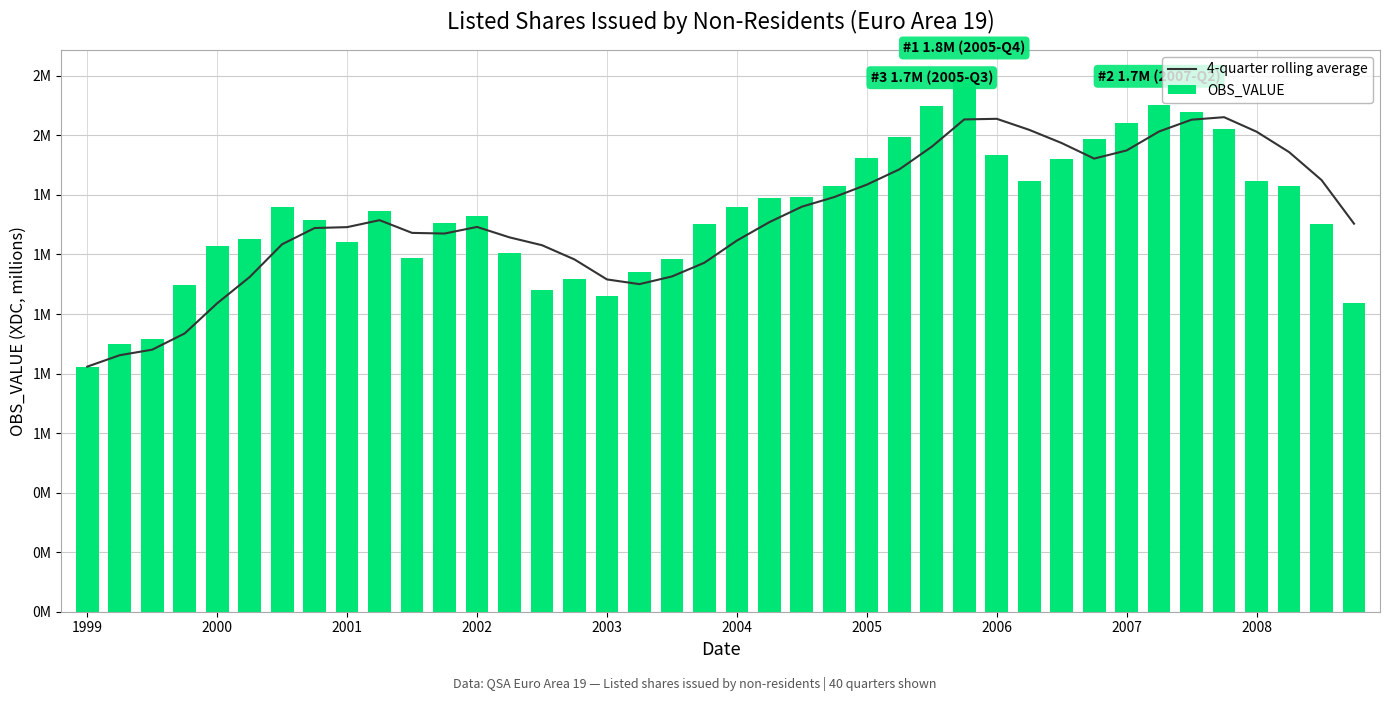

At which category does the chart reach its minimum across all series?

1999